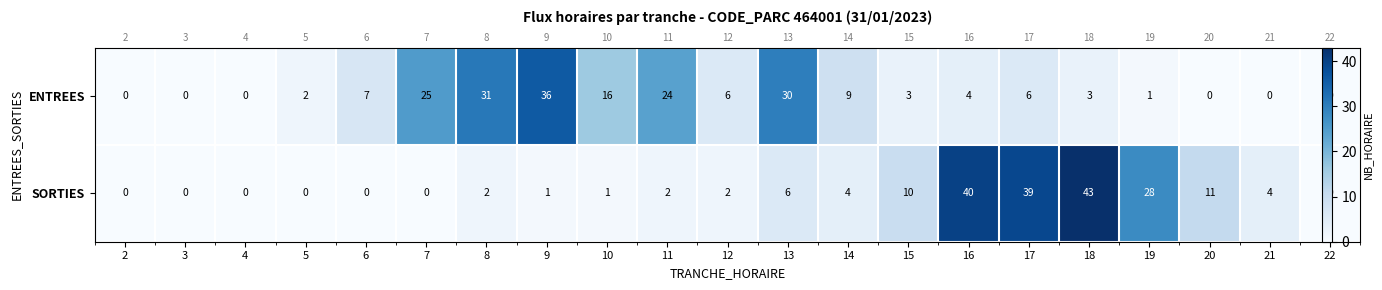

At which label does SORTIES reach its minimum?

2